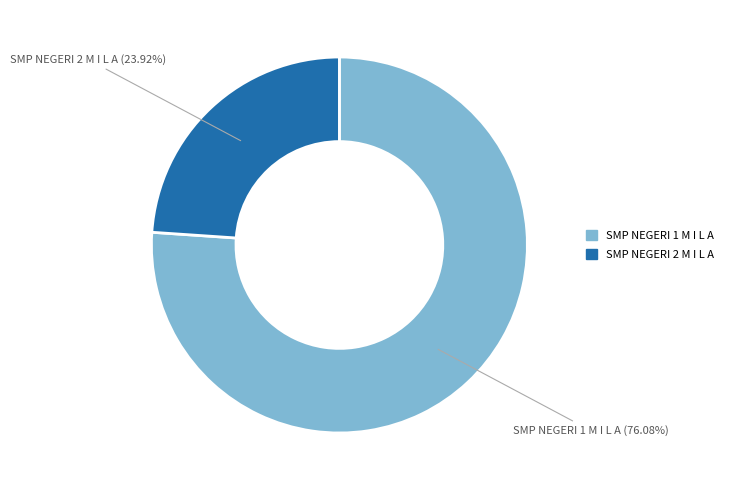

To the nearest percent, what portion does SMP NEGERI 1 M I L A represent?

76%